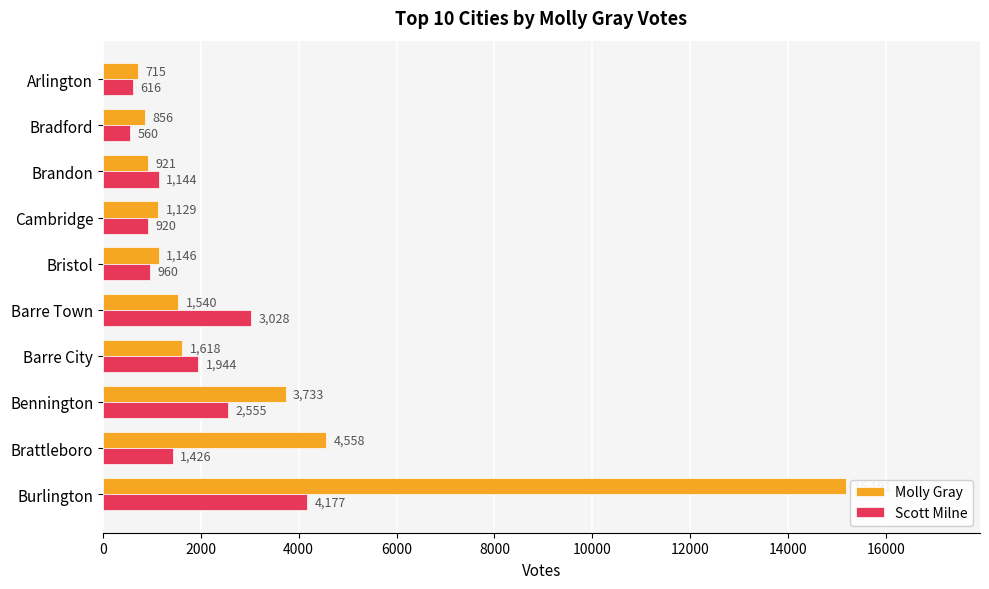

Which series changed the most between Bennington and Cambridge?

Molly Gray